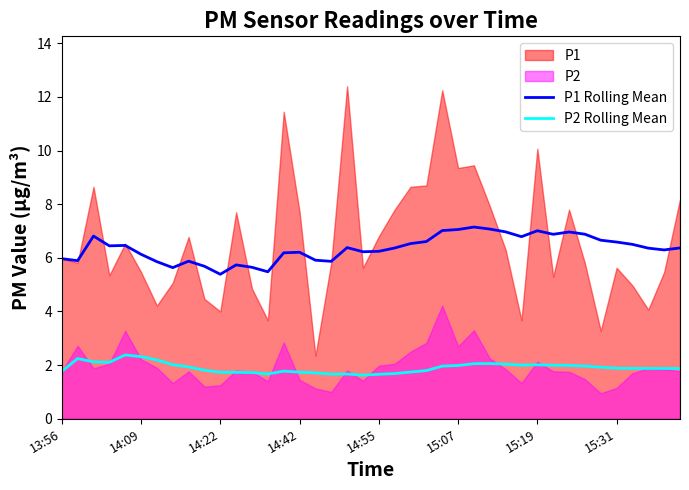

What is the approximate value of P1 Rolling Mean at 18?

6.4